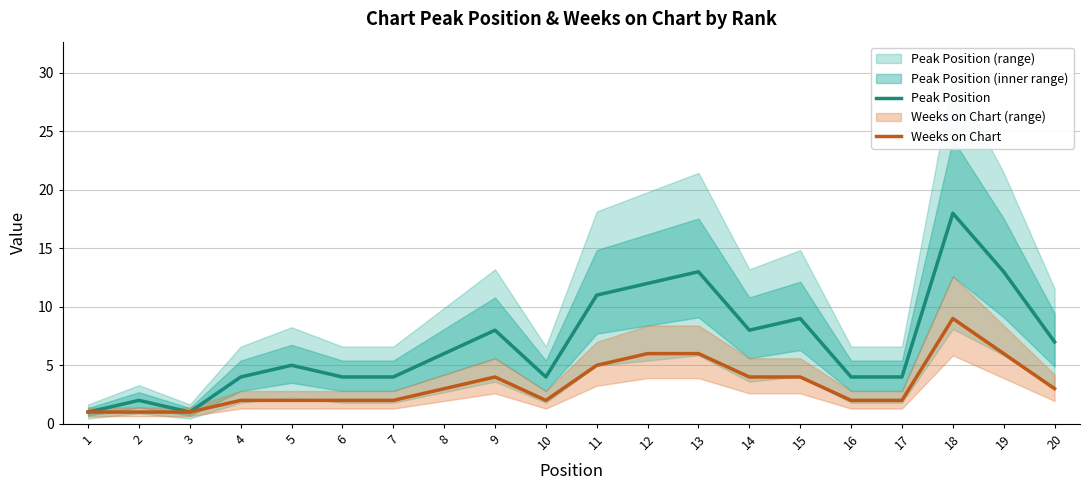

What is the minimum value for Peak Position?

1